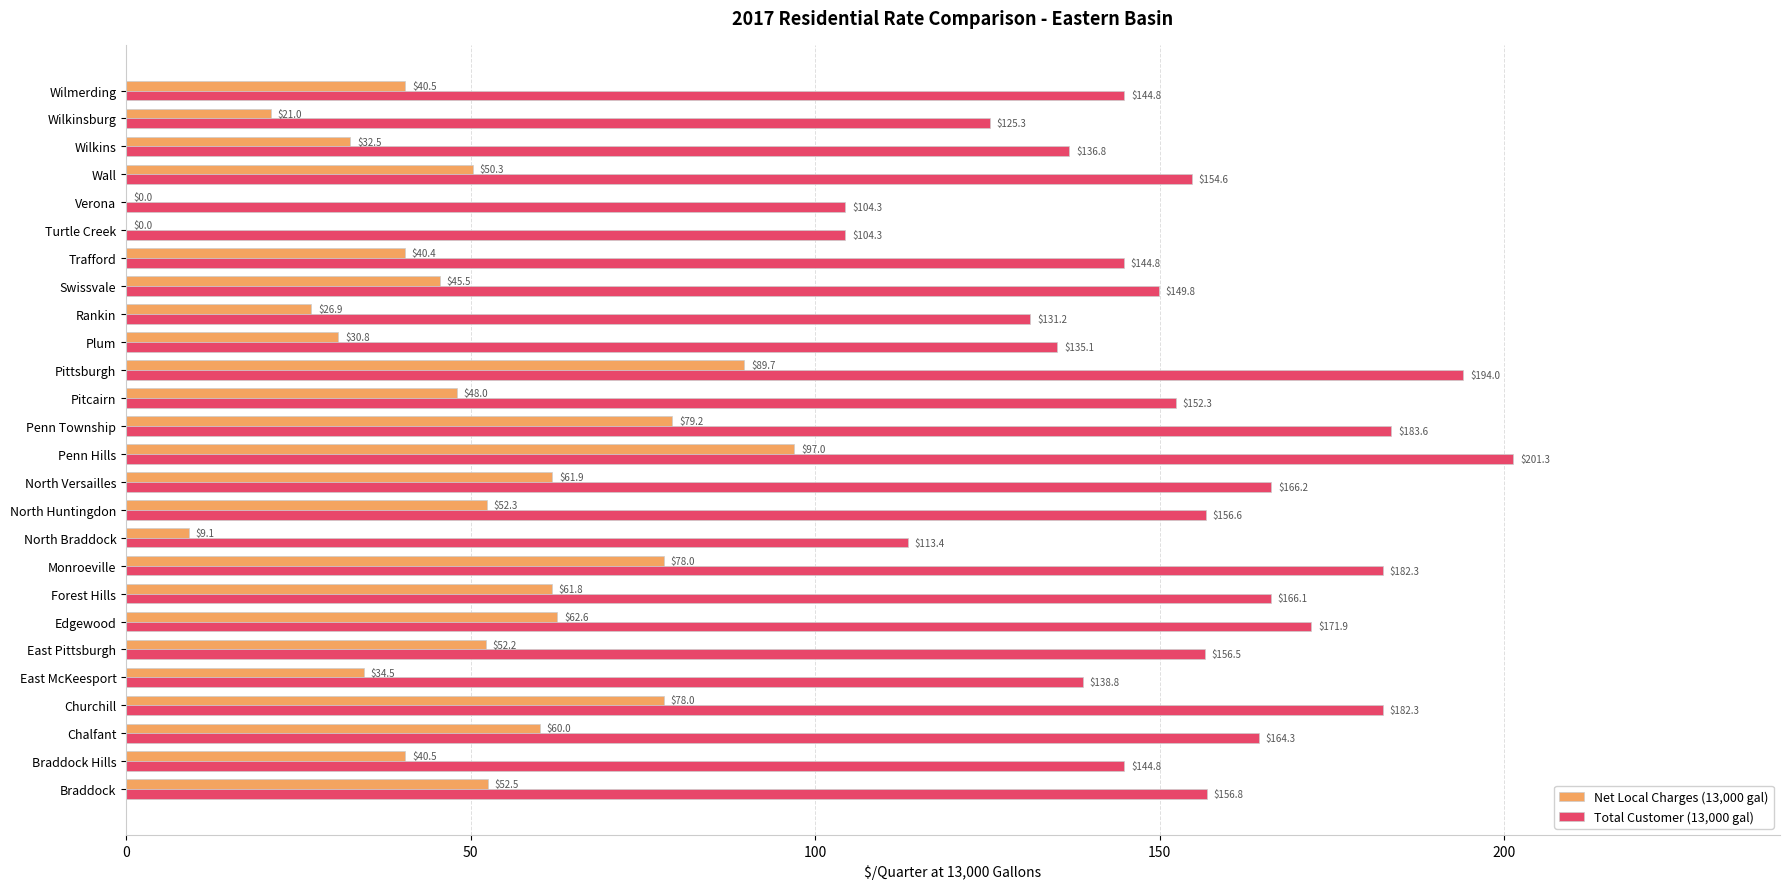

The value of Net Local Charges (13,000 gal) at North Versailles is 98.1. True or false?

False